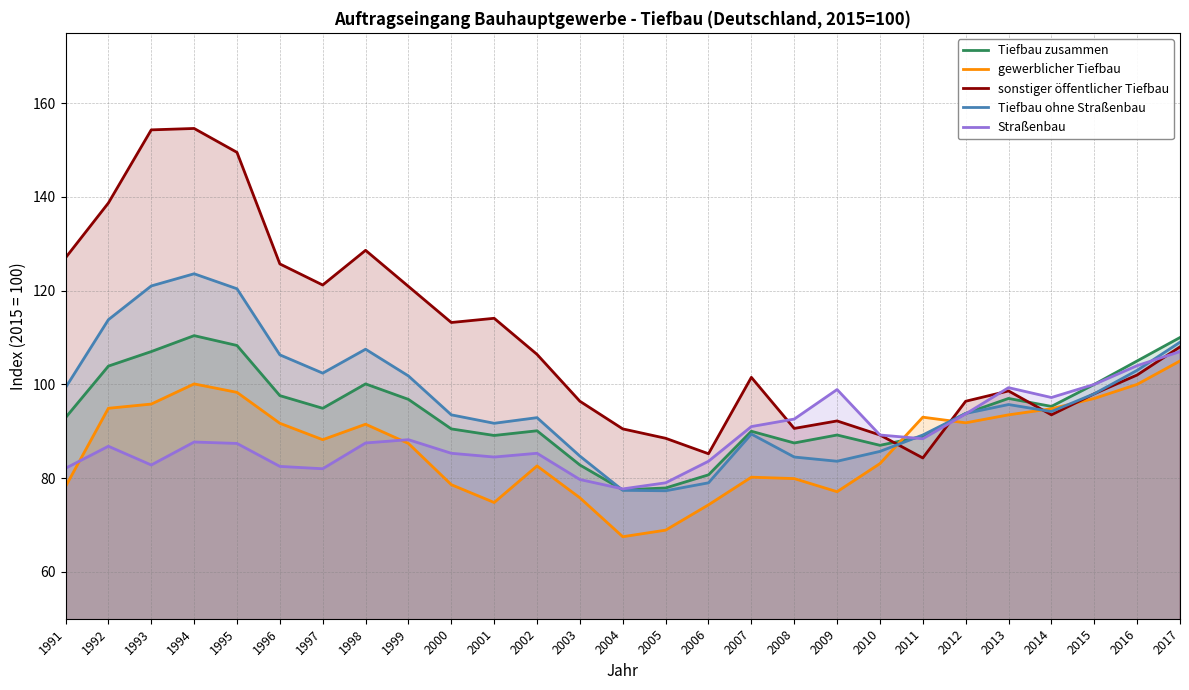

Which series has the widest spread of values?

sonstiger öffentlicher Tiefbau